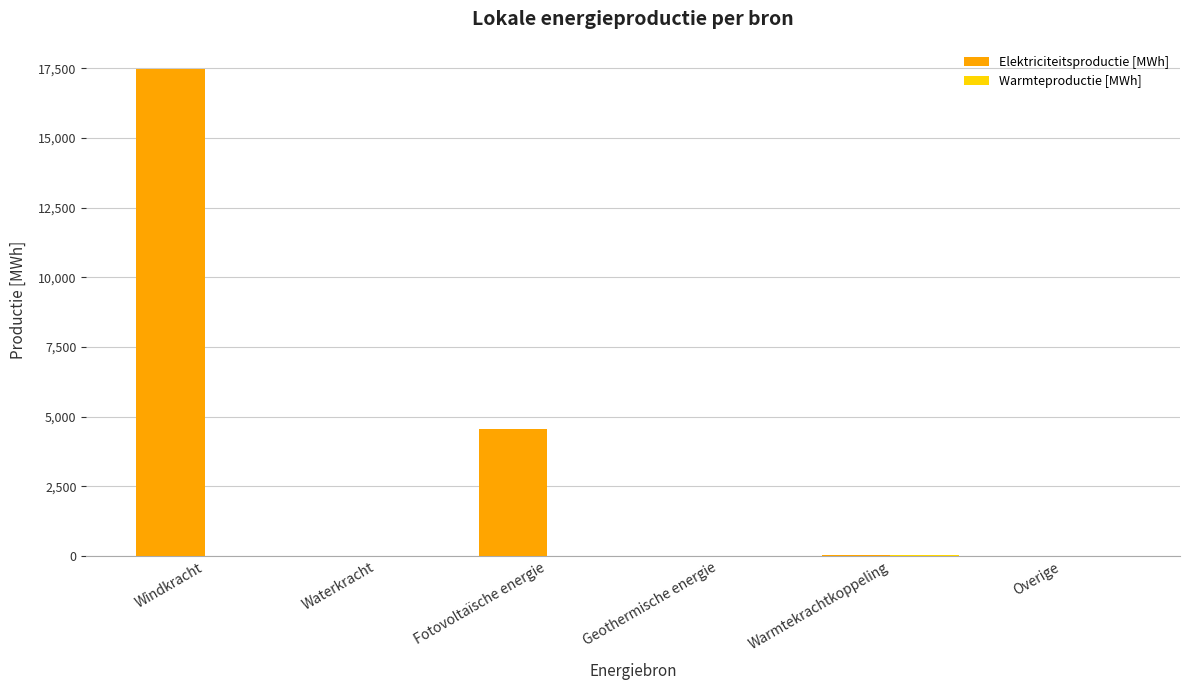

How many groups of bars are there?

6